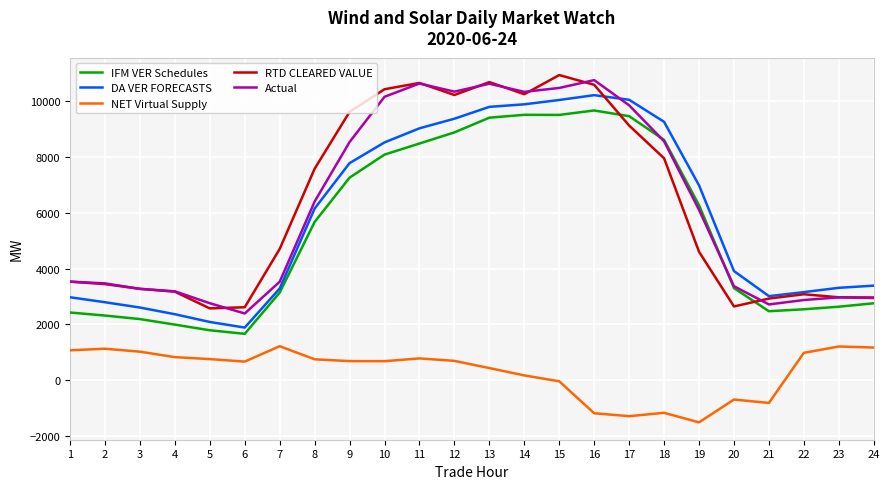

What is the minimum value for Actual?

2395.2